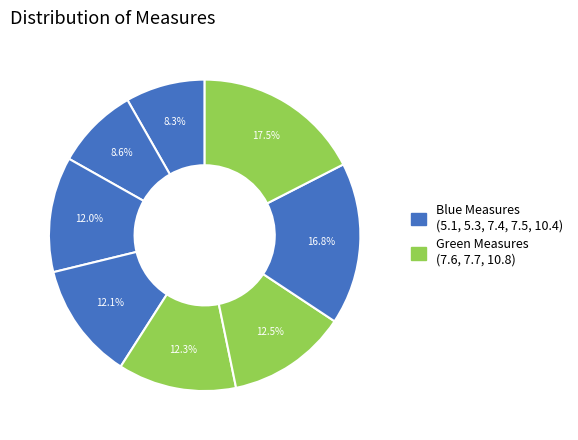

Which category has the biggest portion of the pie?

10.8